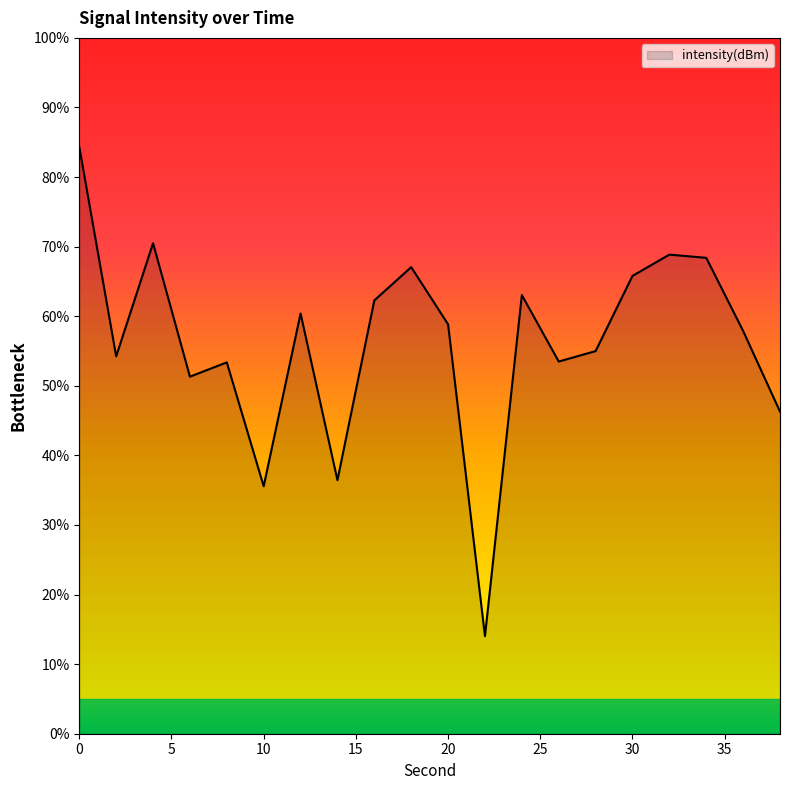

What is the smallest value displayed?

14.0